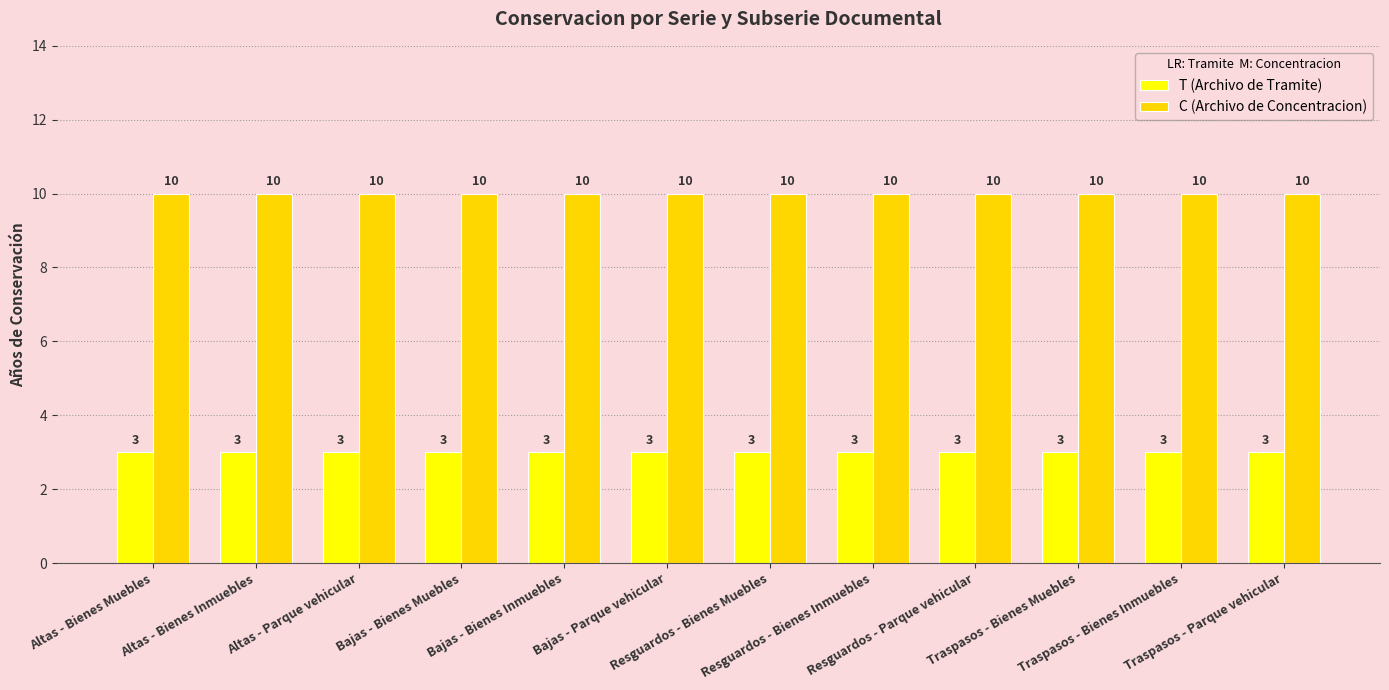

The T (Archivo de Tramite) series shows 3 at Traspasos - Parque vehicular. True or false?

True